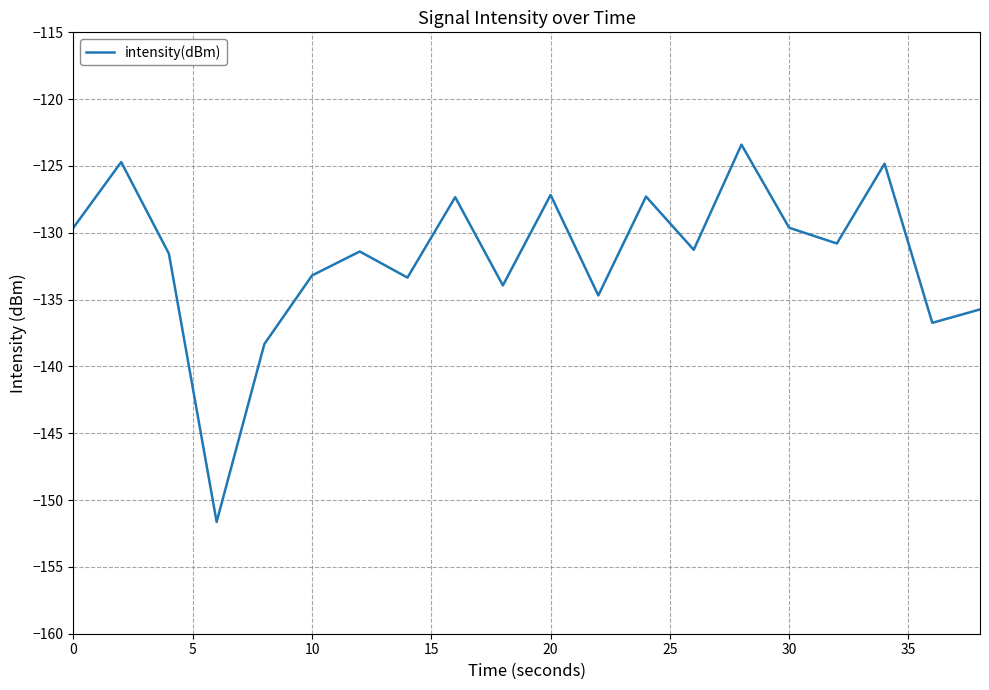

What is the minimum value shown in the chart?

-151.6